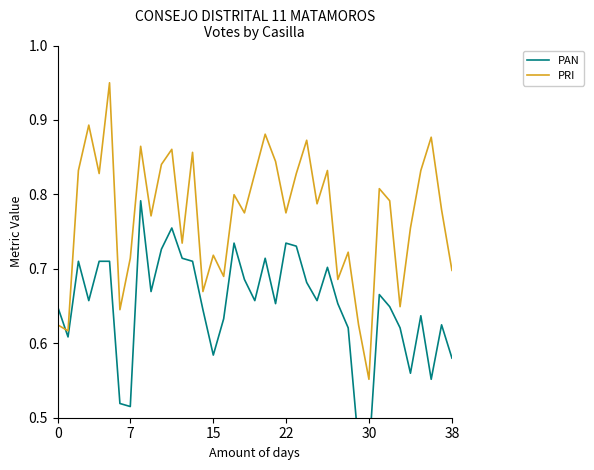

Which category has the lowest value in the PRI series?

30